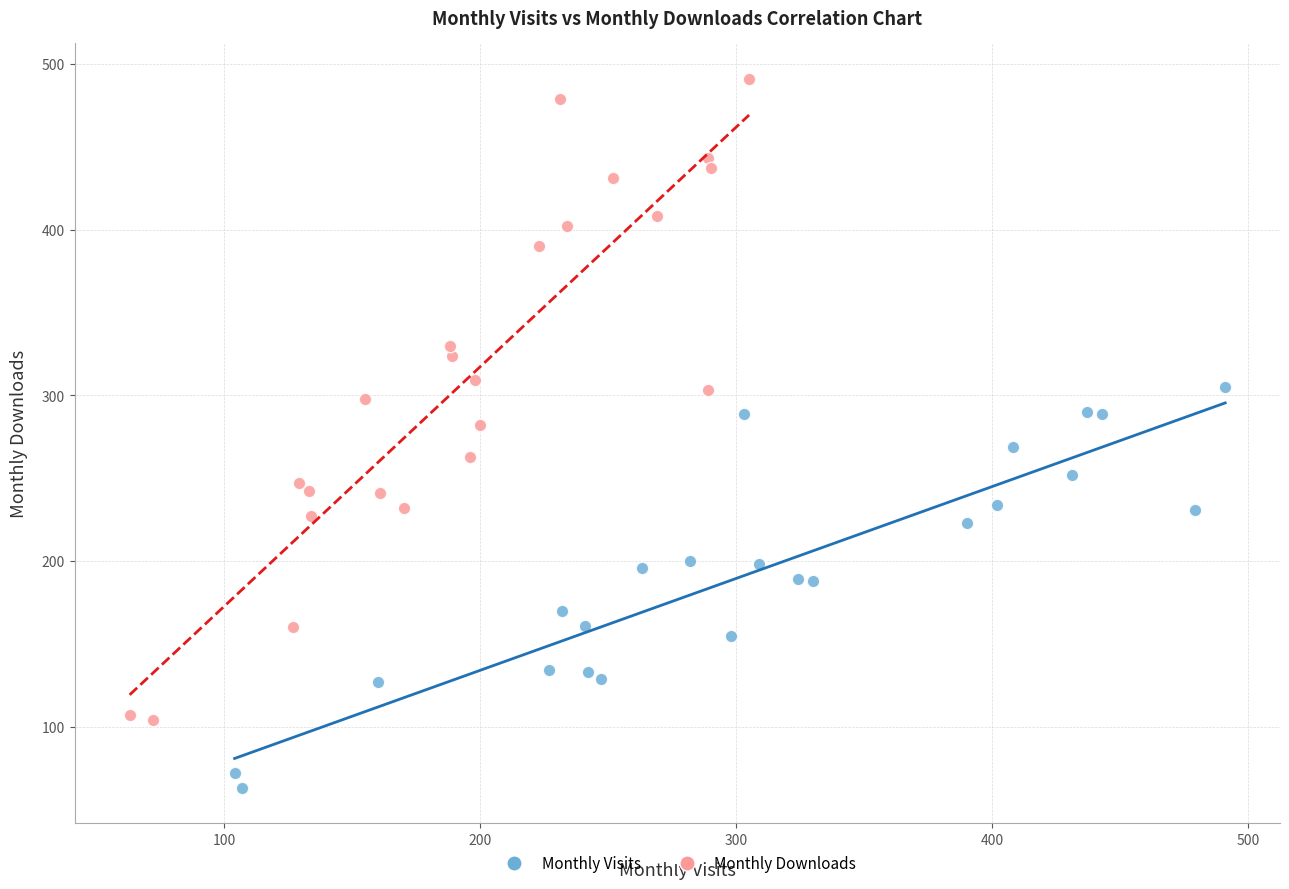

What are all the series names shown in the legend?

Monthly Visits, Monthly Downloads